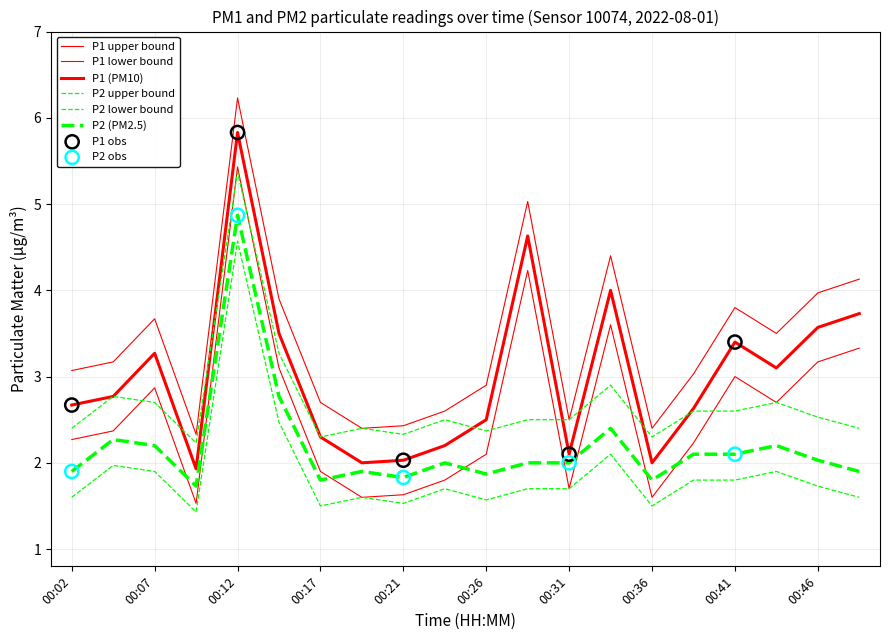

Which series has the largest total across all categories?

P1